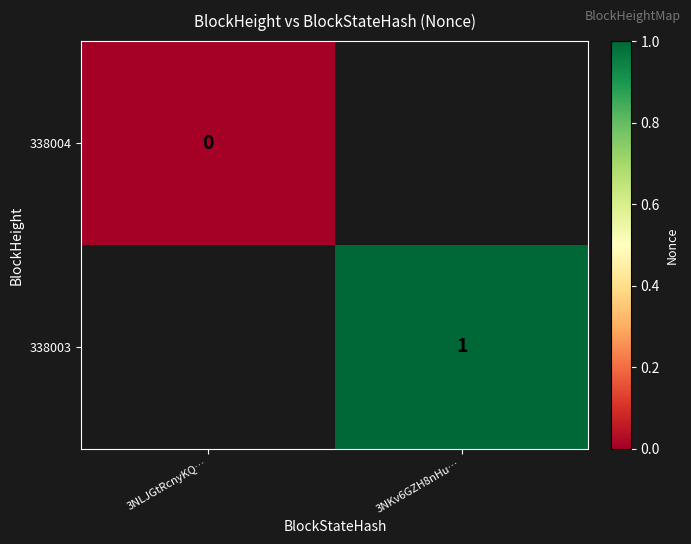

The value of 338003 at 3NKv6GZH8nHu… is 2. True or false?

False